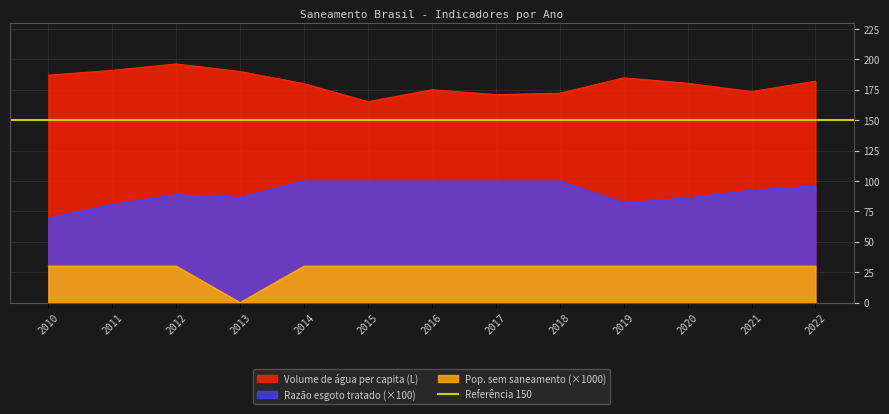

True or false: Volume de água per capita (L) and Pop. sem saneamento (fração) intersect in this chart.

False